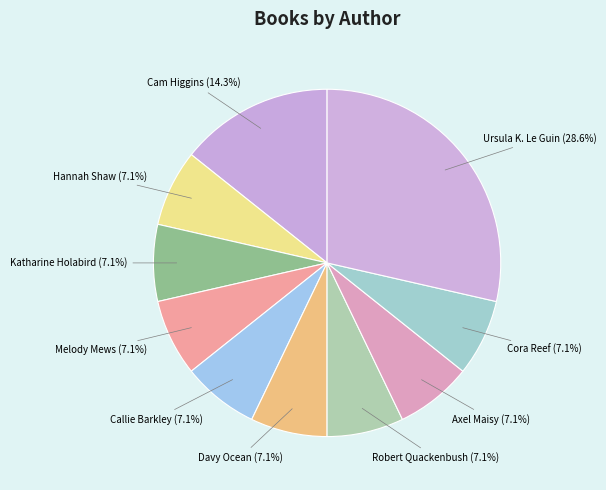

Which category has the biggest portion of the pie?

Ursula K. Le Guin